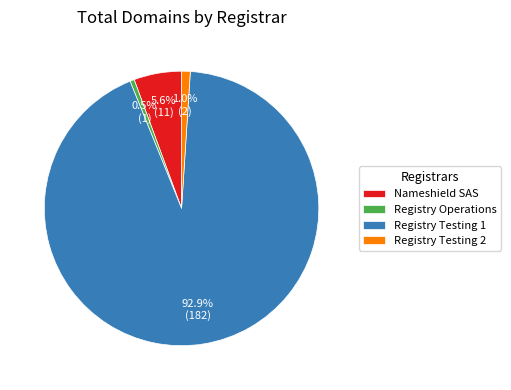

The Registry Operations slice represents 10% of the pie. True or false?

False